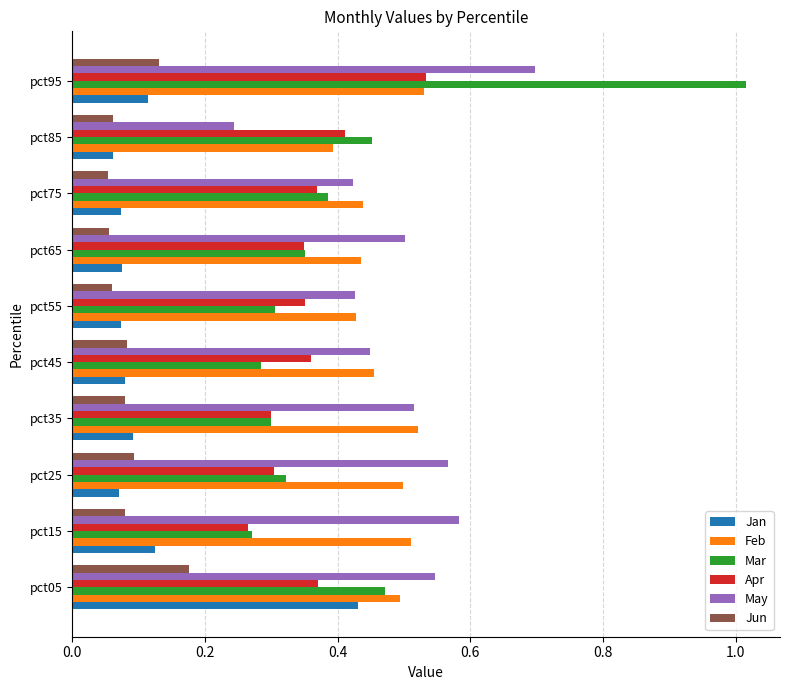

At which label does Mar reach its peak?

pct95